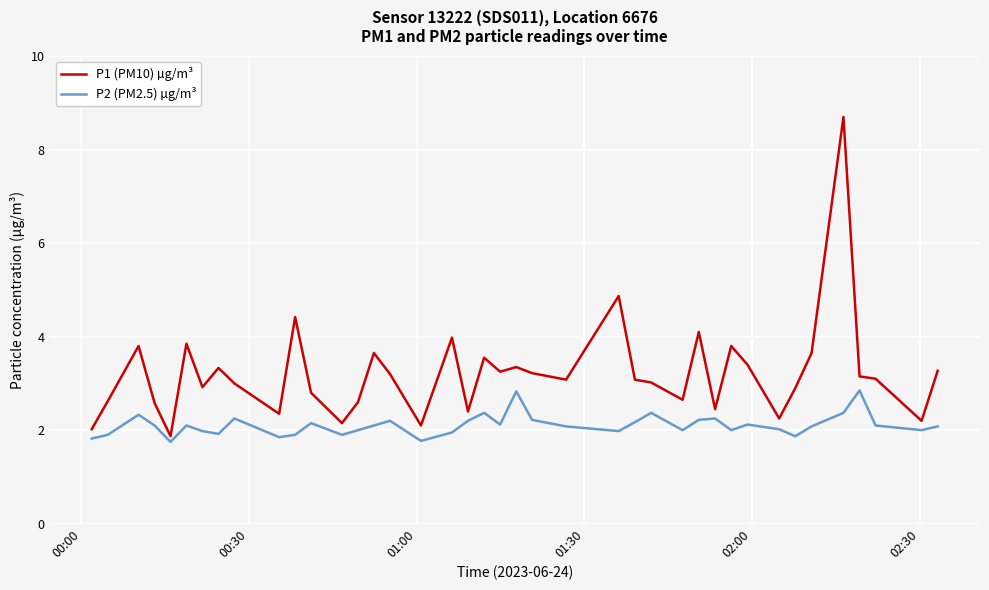

What is the difference between the maximum and minimum values in the P1 (PM10) µg/m³ series?

6.8